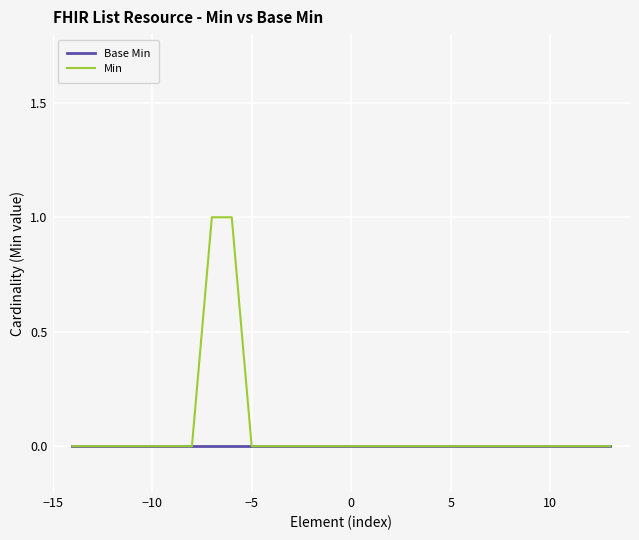

Rank the series by their maximum value, from lowest to highest.

Base Min, Min